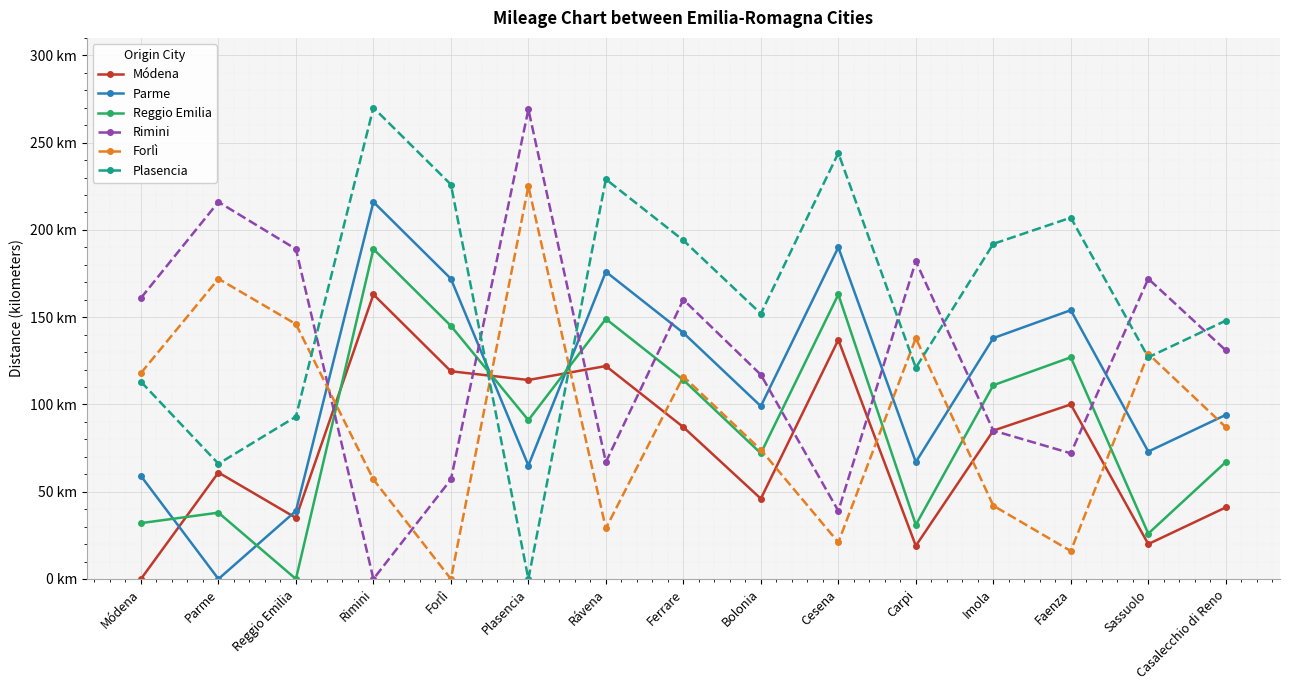

What are all the series names shown in the legend?

Módena, Parme, Reggio Emilia, Rimini, Forlì, Plasencia